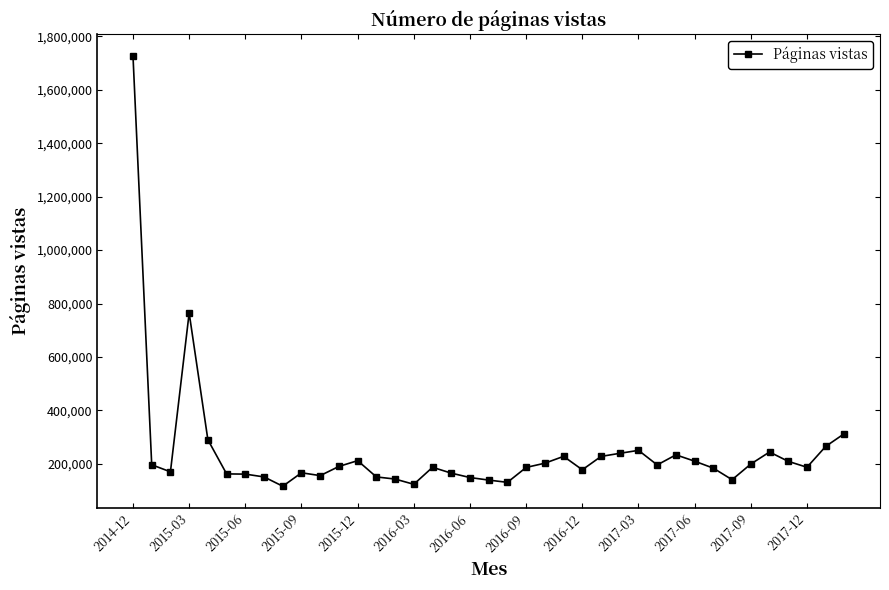

What is the smallest value displayed?

116117